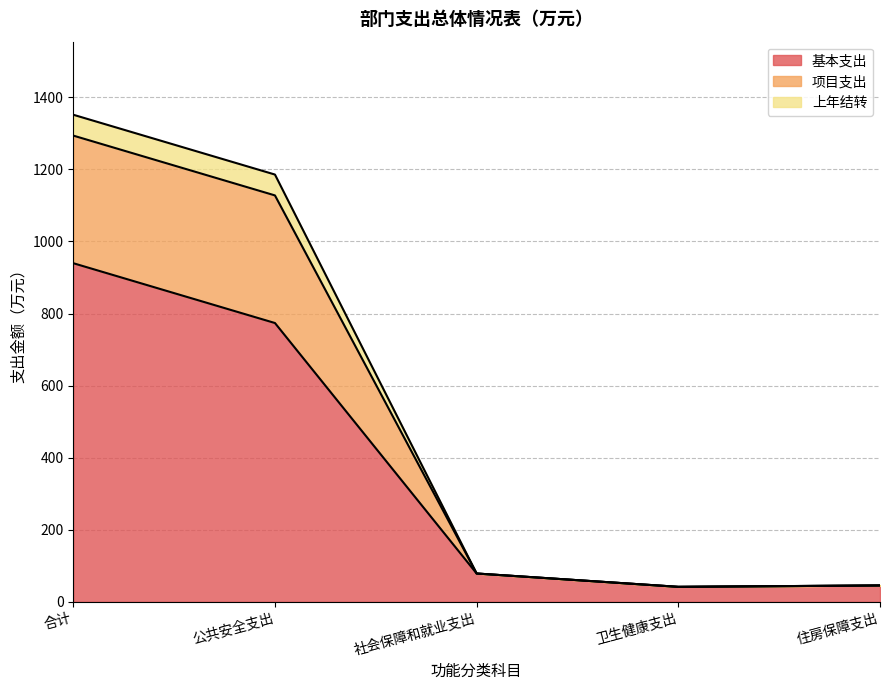

What is the label of the 4th point from the left?

卫生健康支出